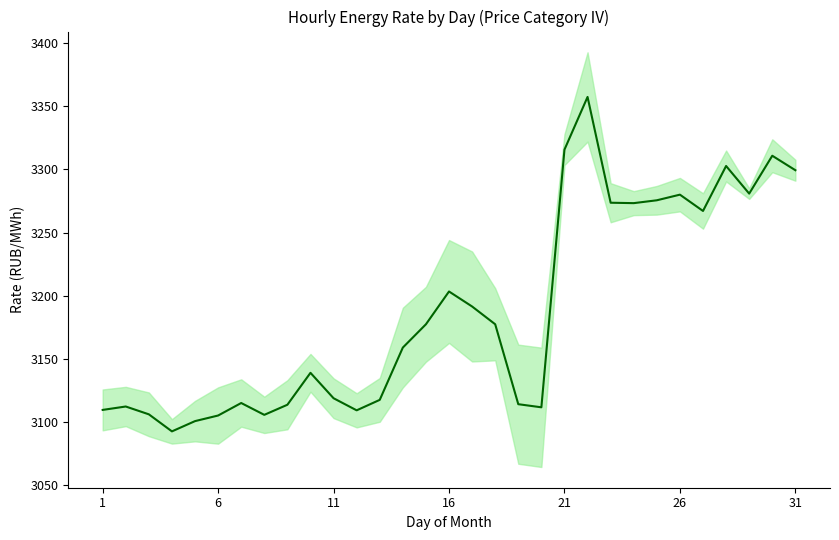

What is the smallest value displayed?

3092.6